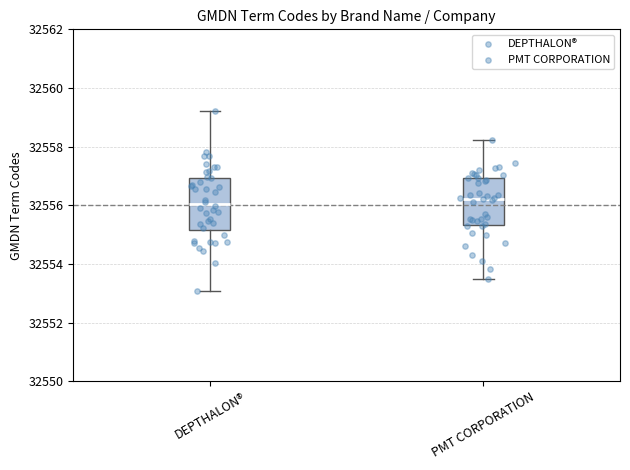

Reading left to right, read every box against the y-axis: the position of its median line, the range the box covers, and the ends of its whiskers. The values are not printed on the chart, so give them approximately, as read against the axis.

DEPTHALON®: median 32556.0, box 32555.2 to 32557.0, whiskers 32553.0 to 32559.2
PMT CORPORATION: median 32556.2, box 32555.4 to 32557.0, whiskers 32553.4 to 32558.2